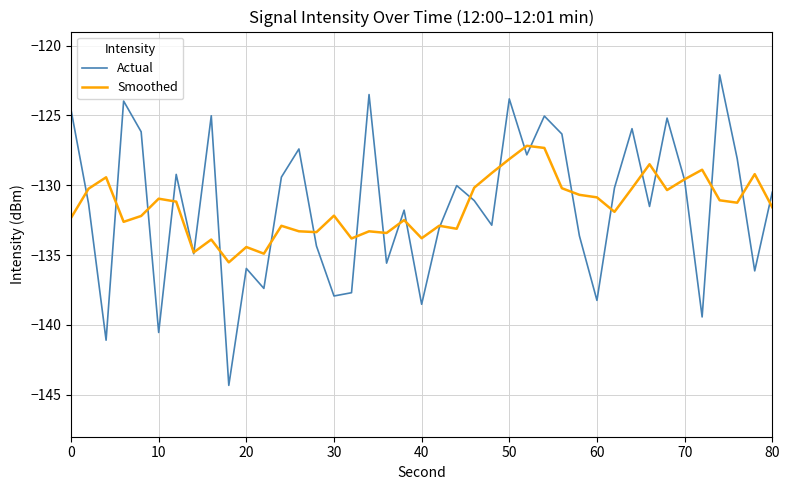

What is the maximum value shown in the chart?

-122.1